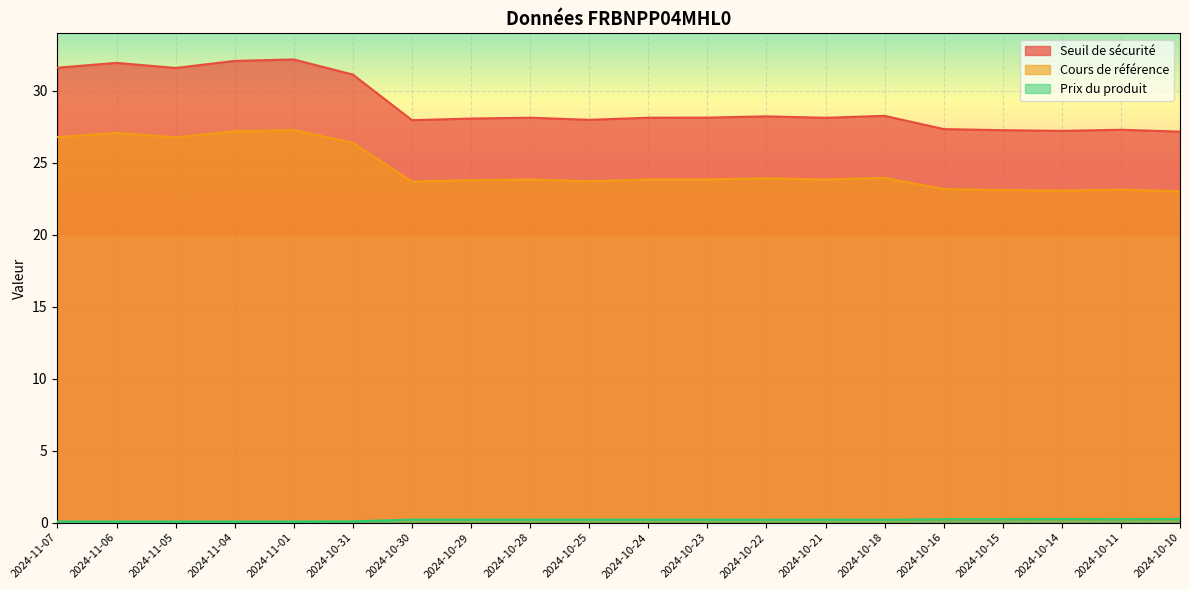

What is the label of the 20th point from the right?

2024-11-07